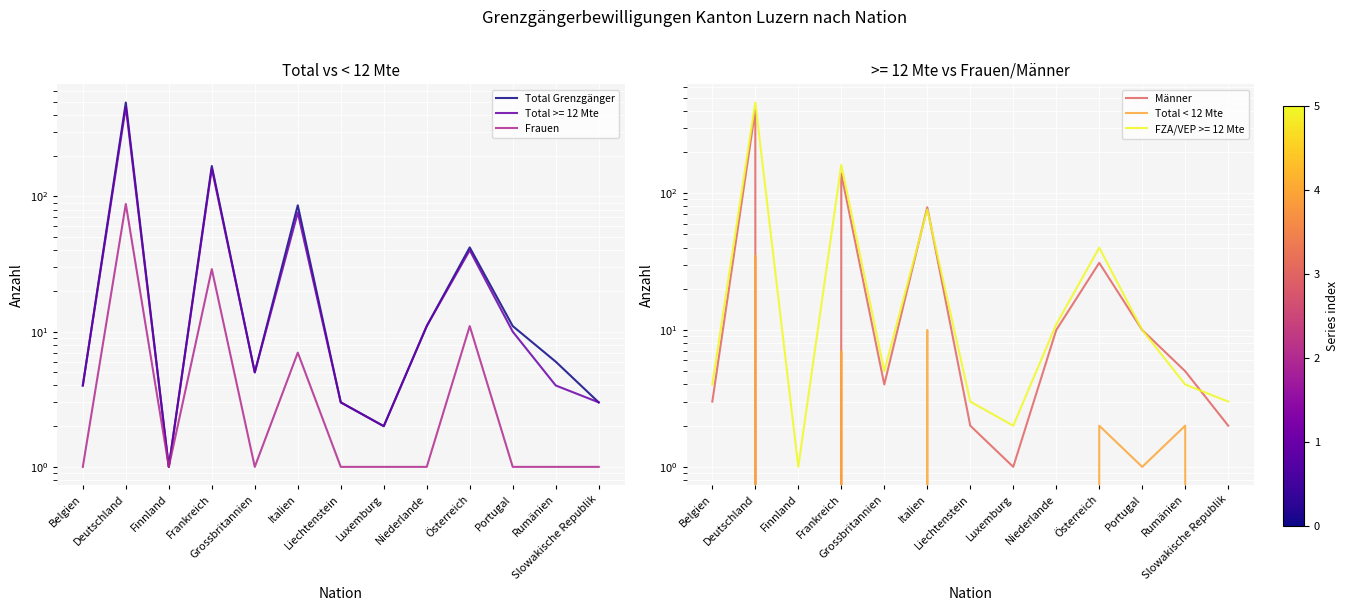

Which series has the largest range (max minus min)?

Total Grenzgänger